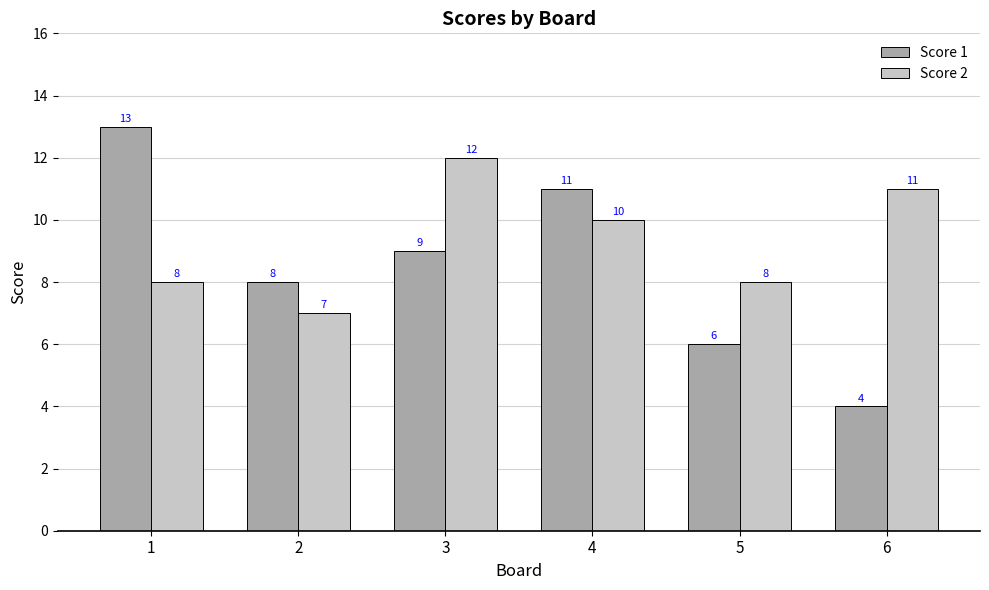

Reading left to right, transcribe all the data shown in this chart.

Score 1: 13	8	9	11	6	4
Score 2: 8	7	12	10	8	11